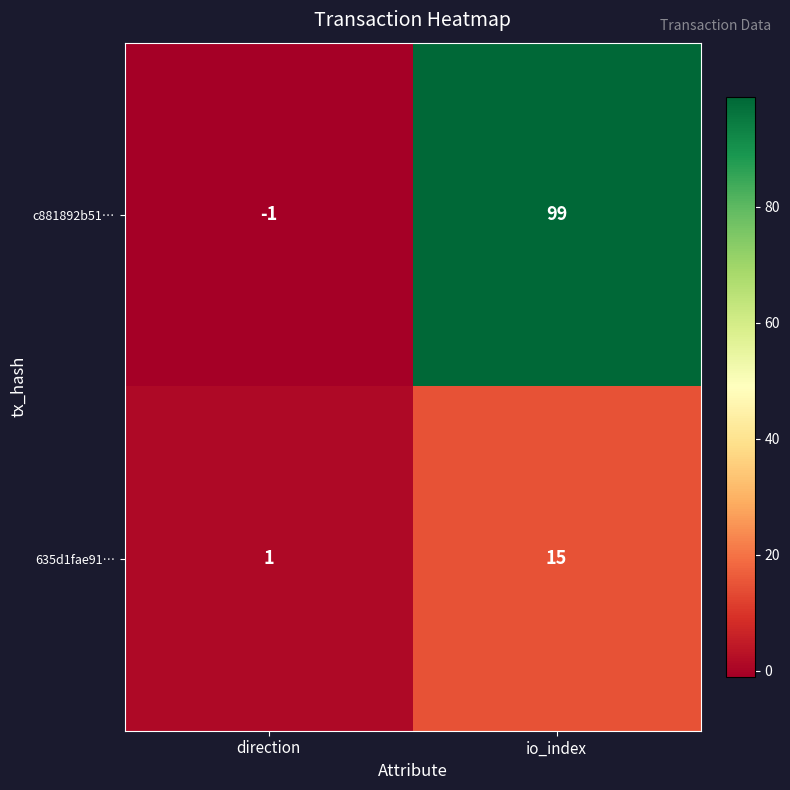

Reading left to right, list all the values displayed in this chart.

c881892b51…: -1	99
635d1fae91…: 1	15